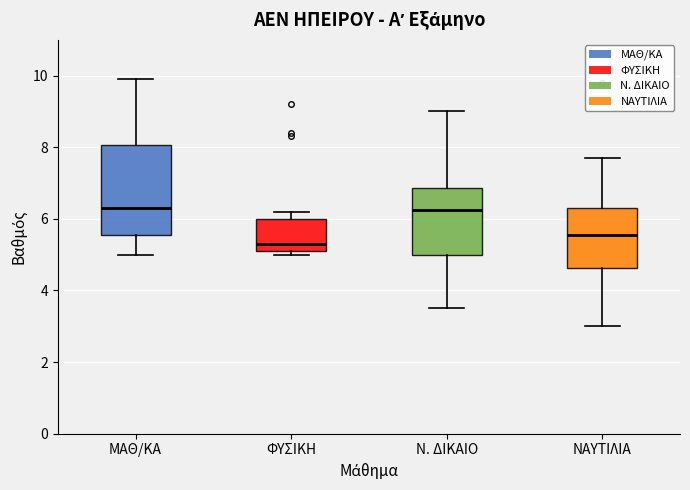

Where is the upper edge of the box for ΦΥΣΙΚΗ on the y-axis? The values are not printed on the chart, so give them approximately, as read against the axis.

6.0